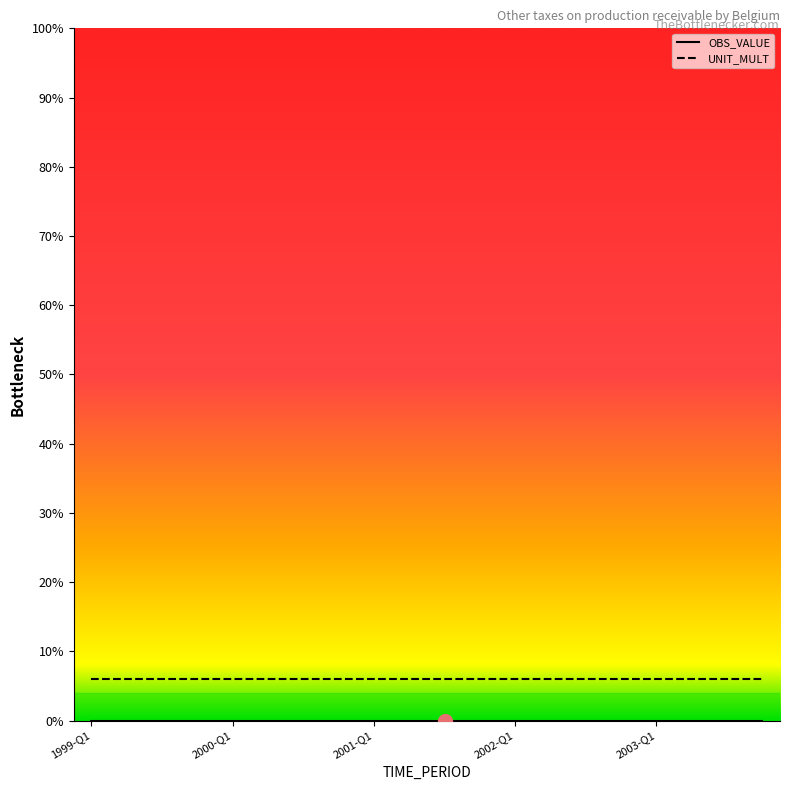

What is the minimum value for UNIT_MULT?

6